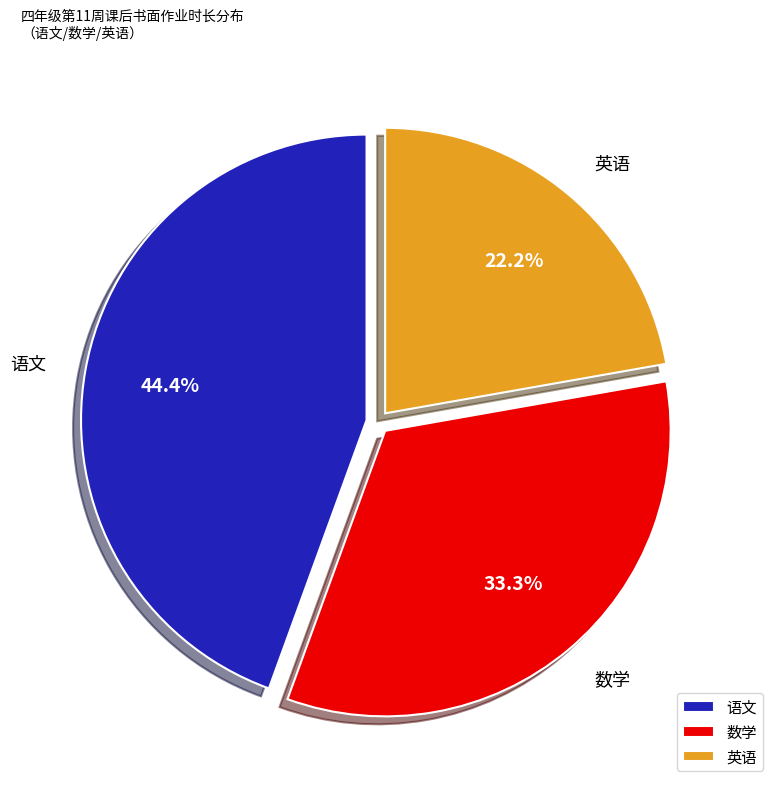

Does 英语 account for over 50% of the chart?

No